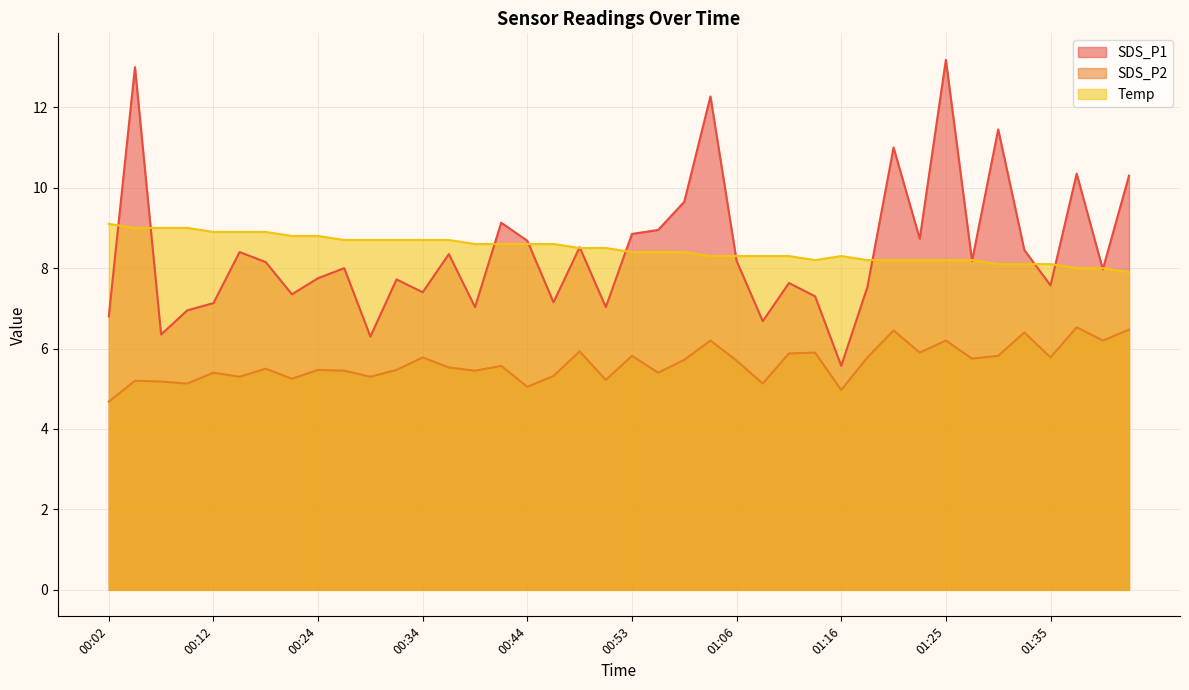

What are all the series names shown in the legend?

SDS_P1, SDS_P2, Temp